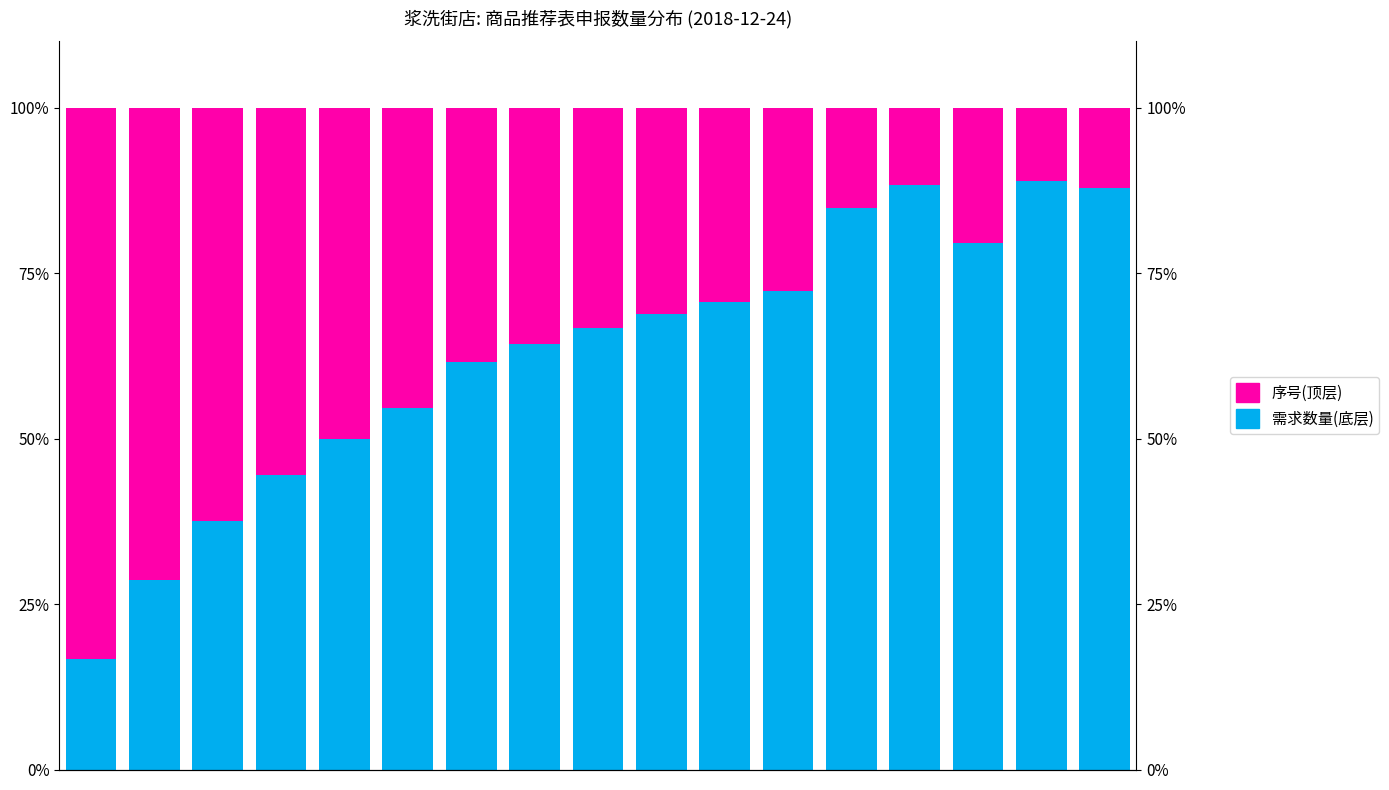

Reading left to right, what are all the values shown in this chart?

需求数量(底层): 16.7	28.6	37.5	44.4	50.0	54.5	61.5	64.3	66.7	68.8	70.6	72.2	84.8	88.4	79.6	88.9	87.8
序号(顶层): 83.3	71.4	62.5	55.6	50.0	45.5	38.5	35.7	33.3	31.2	29.4	27.8	15.2	11.6	20.4	11.1	12.2